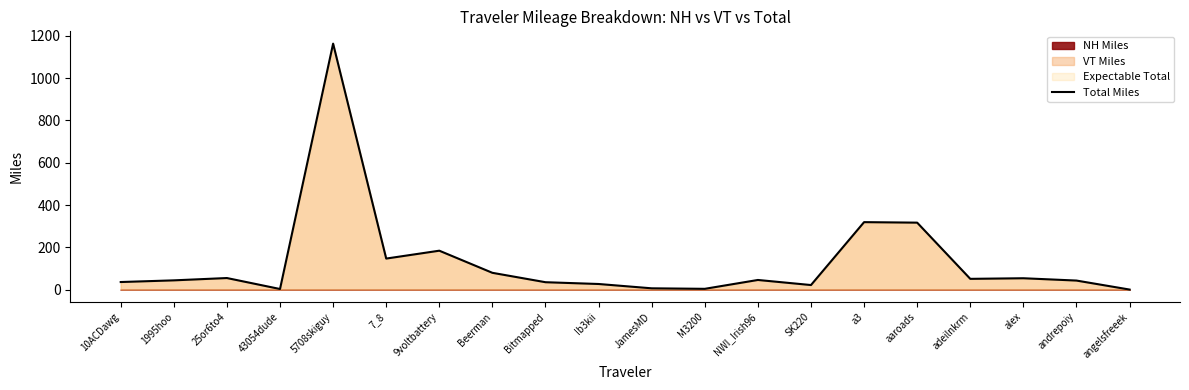

Which label corresponds to the largest value in the chart?

5708skiguy